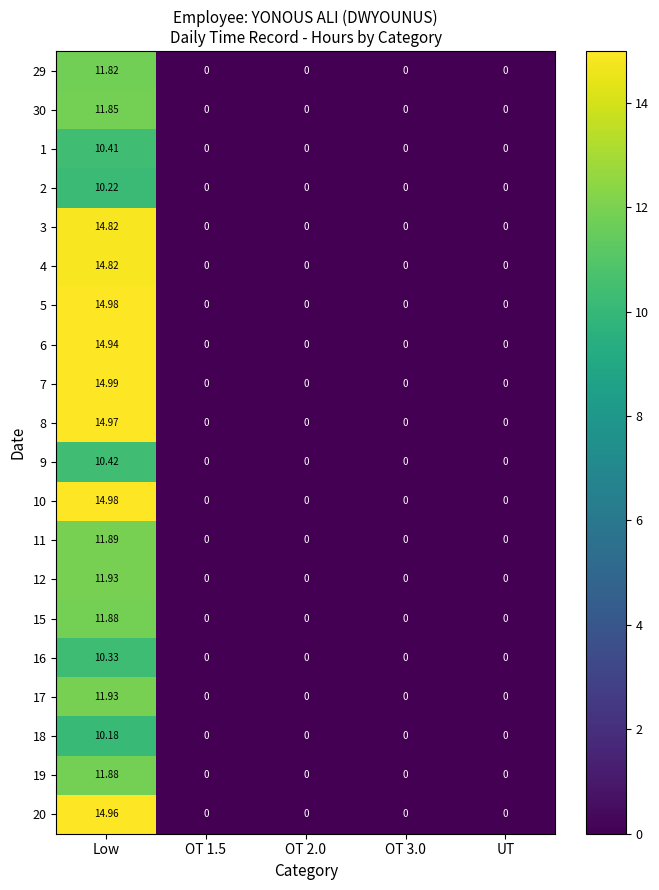

How many series are shown in this chart?

20